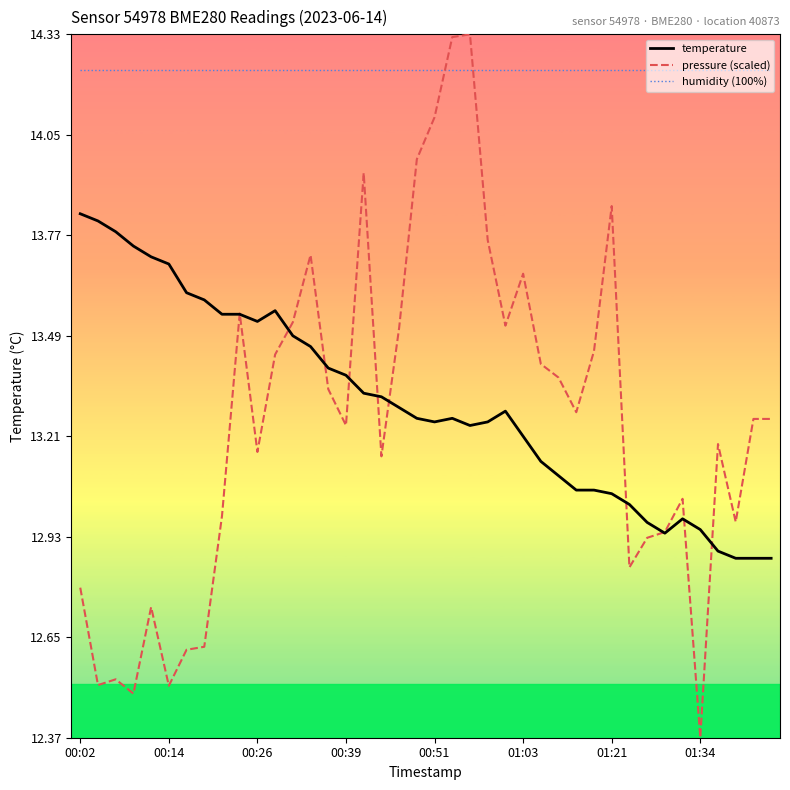

True or false: temperature has more than 1 interior local peaks.

True